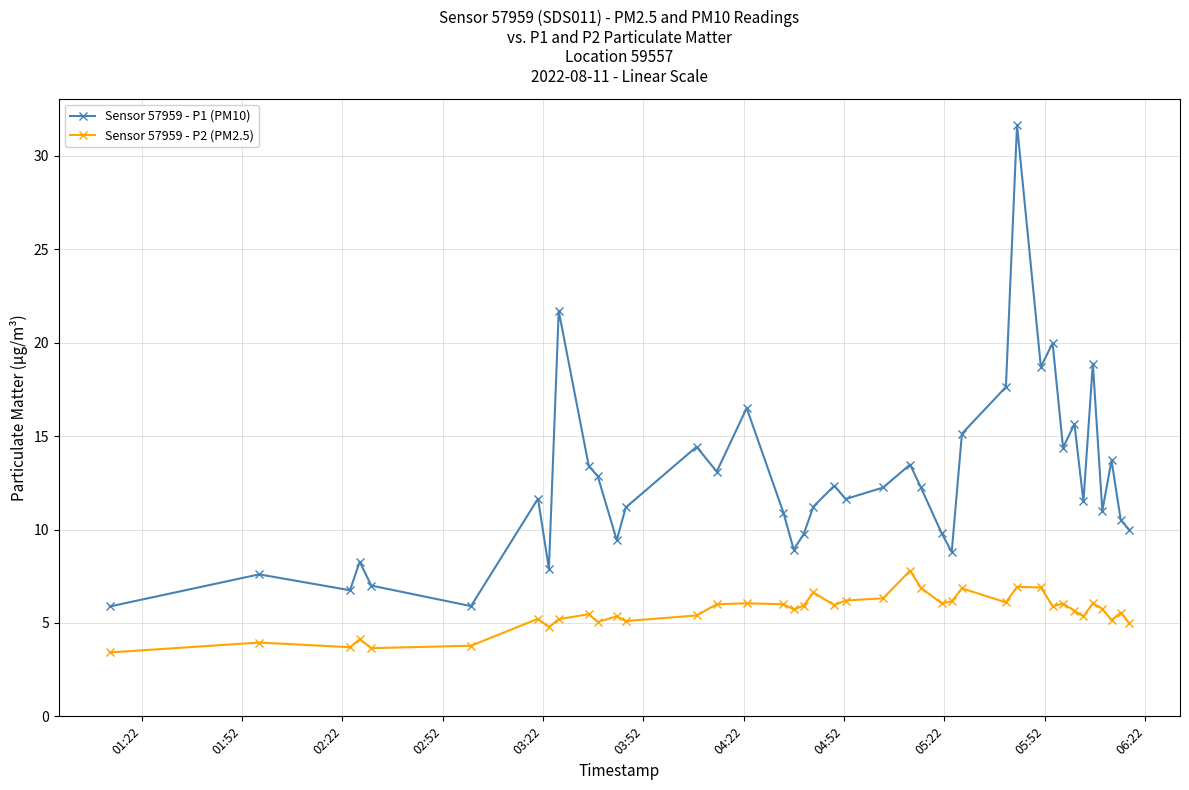

What are all the series names shown in the legend?

Sensor 57959 - P1 (PM10), Sensor 57959 - P2 (PM2.5)